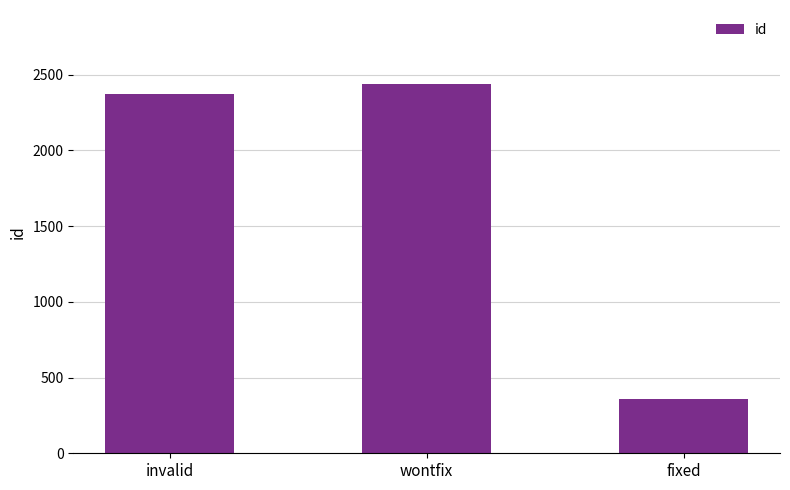

Does the chart contain stacked bars?

No